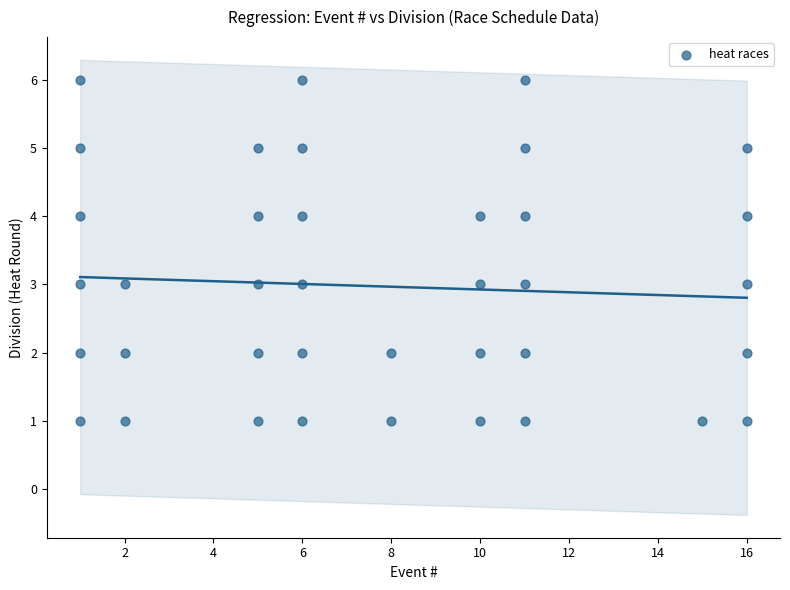

What is the range of X values (max minus min)?

15